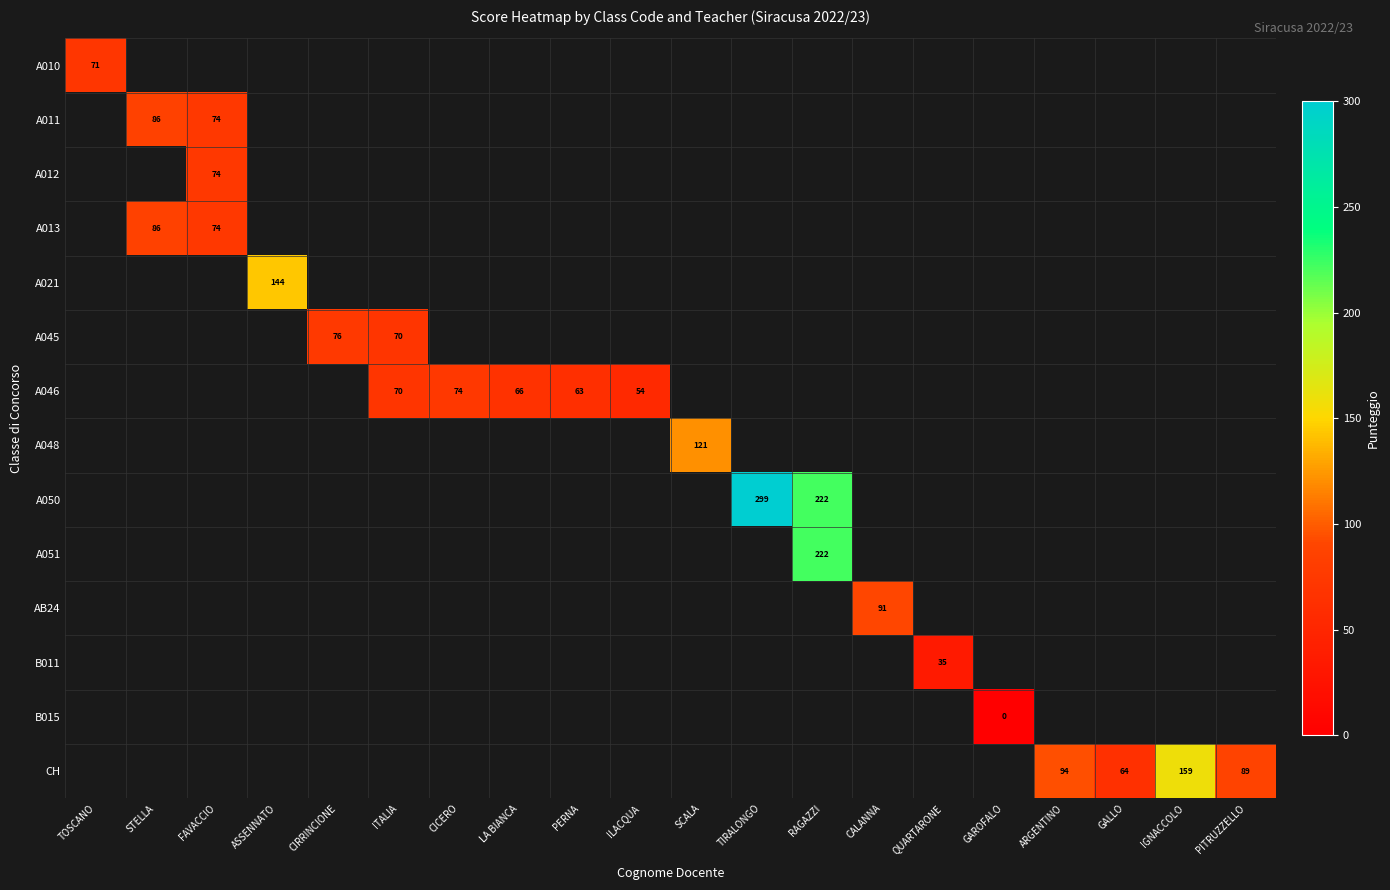

True or false: A011 has a value of 86 at STELLA.

True